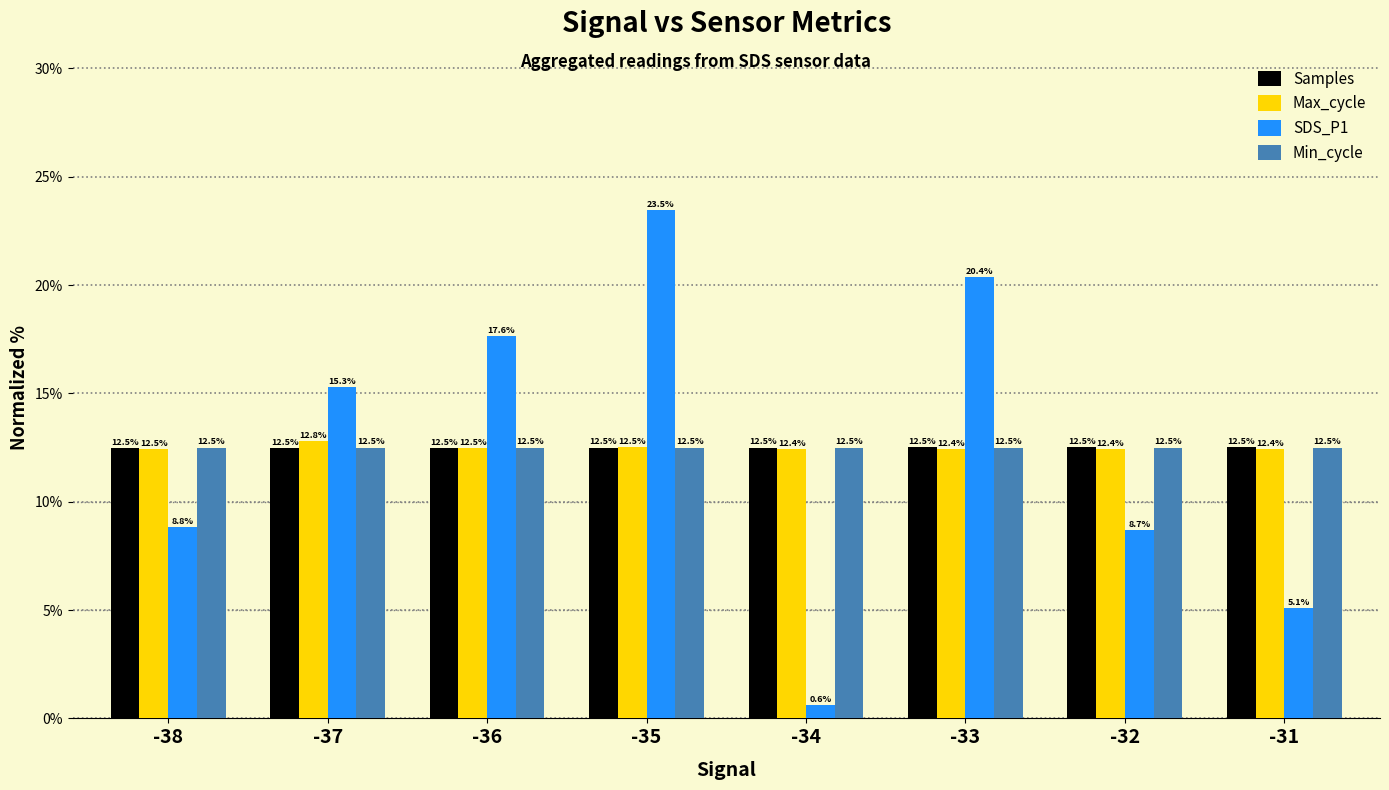

What is the greatest value displayed?

23.5